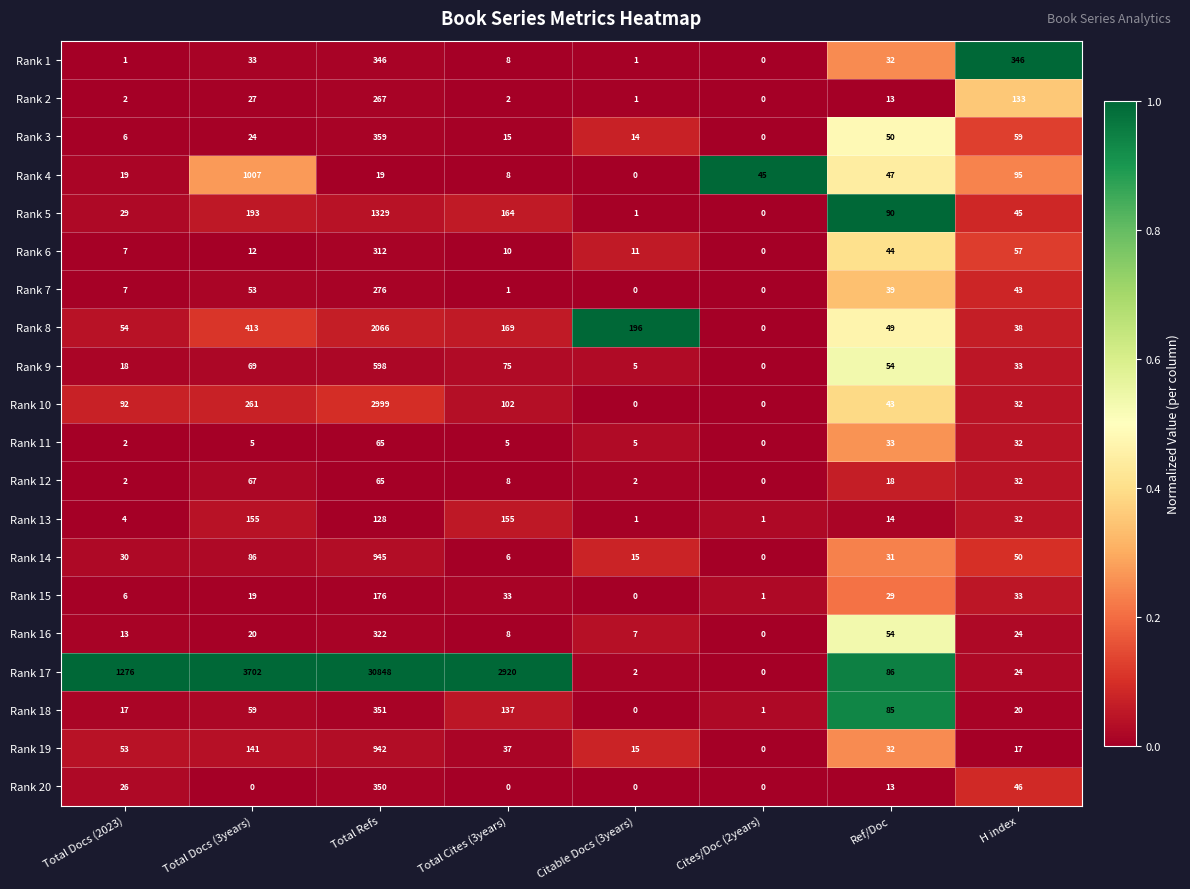

What is the total value across all series at Citable Docs (3years)?

276